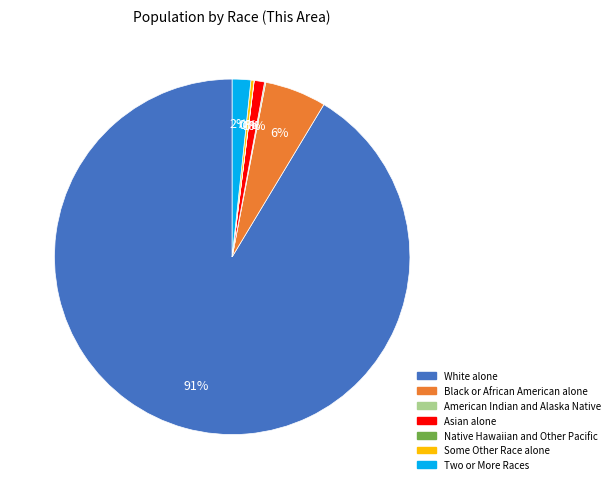

To the nearest percent, what percentage of the pie is White alone?

91%